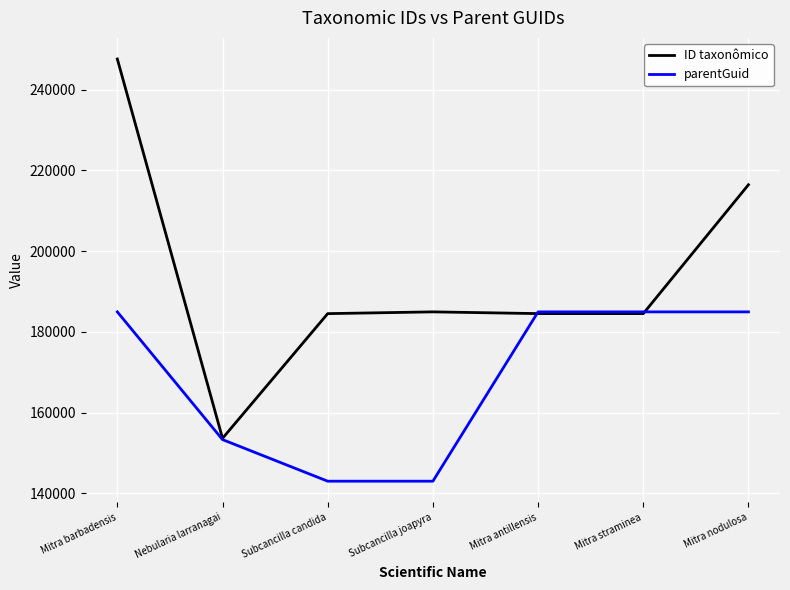

Read the ID taxonômico value at Subcancilla joapyra.

184969